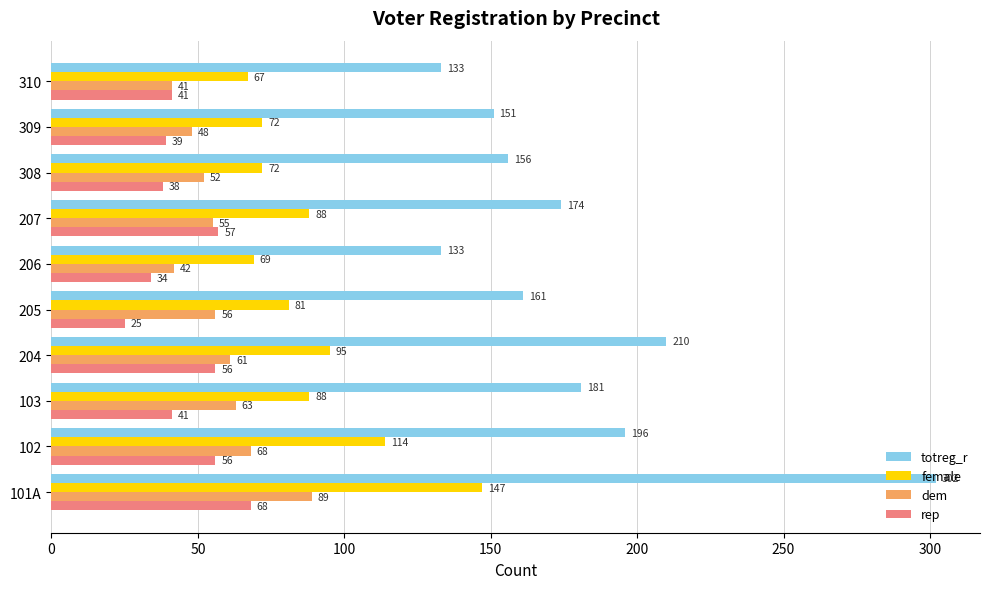

The totreg_r series shows 133 at 310. True or false?

True